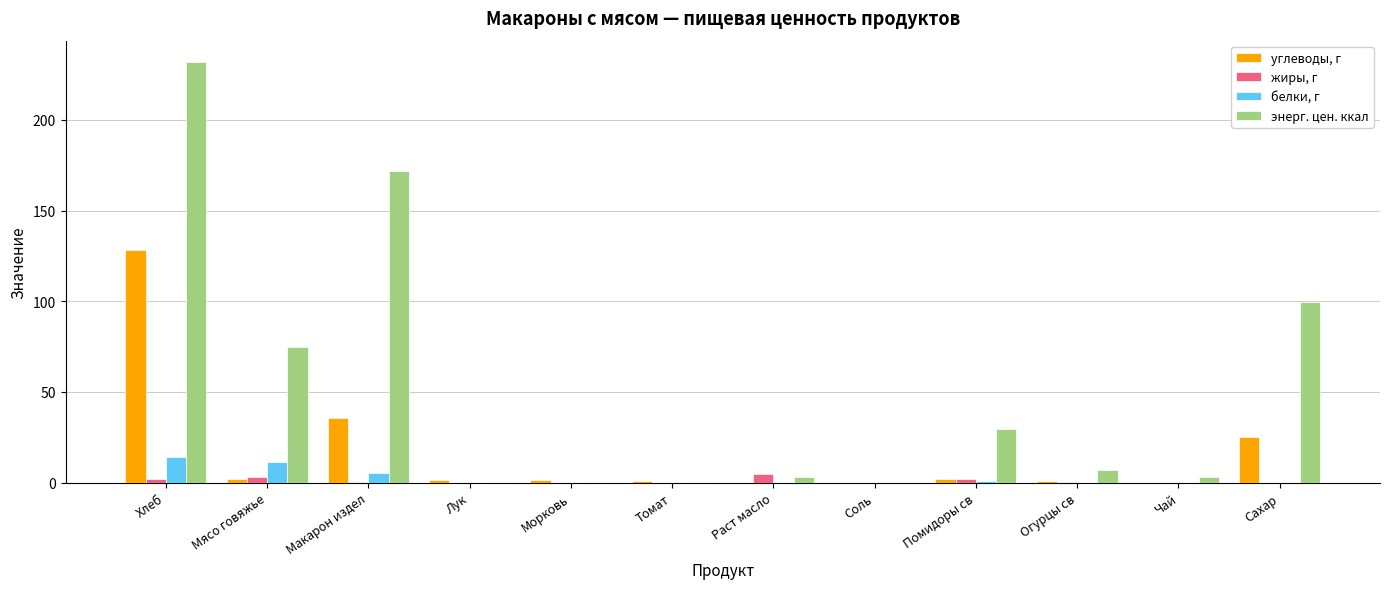

Which category has the highest value in the углеводы, г series?

Хлеб